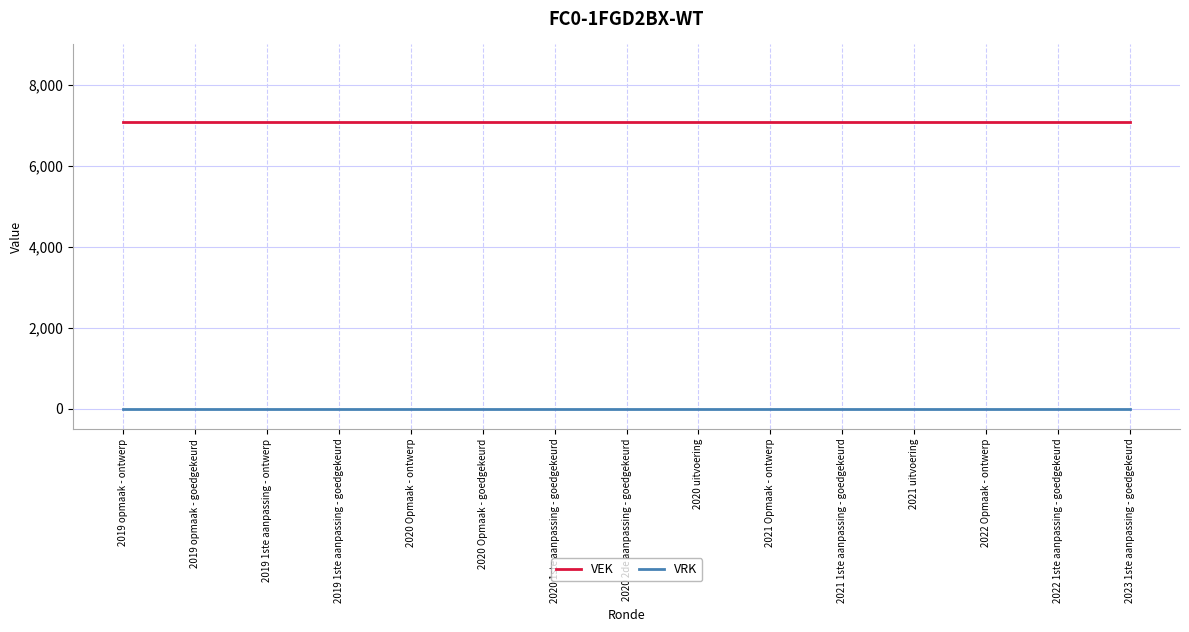

At 2021 uitvoering, list the series in order from smallest to largest.

VRK, VEK